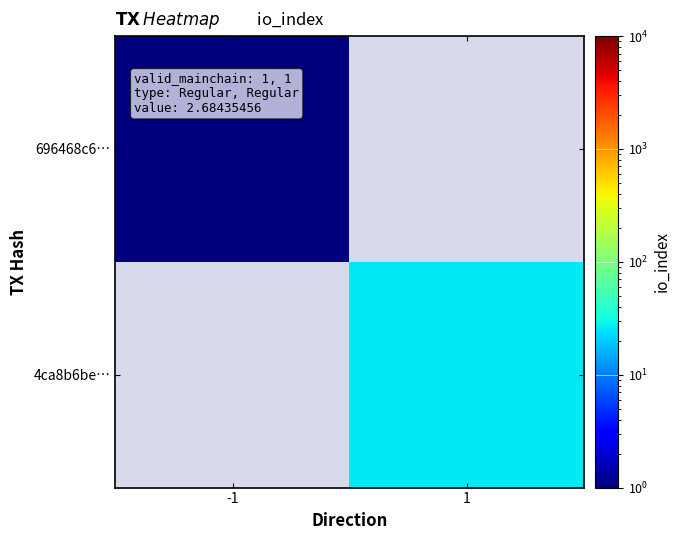

How many values in 4ca8b6be… are above zero?

1